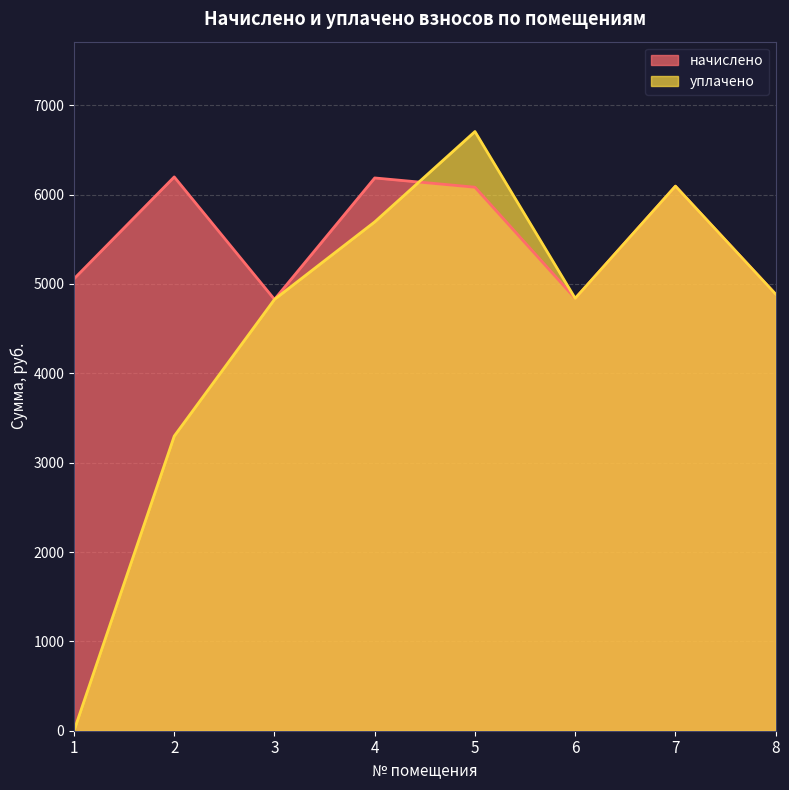

True or false: уплачено has more than 1 points higher than both neighbors.

True